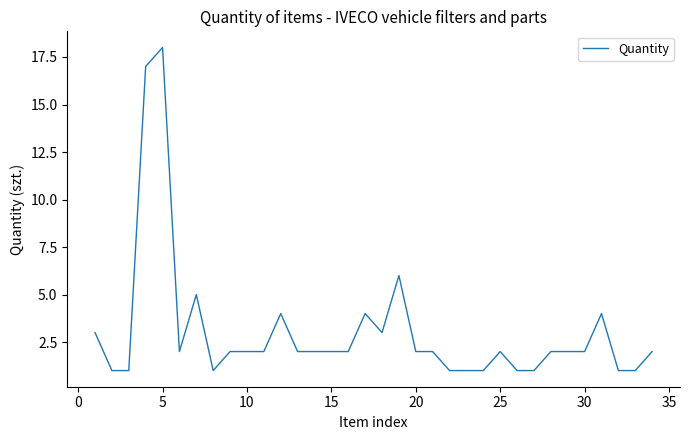

What is the maximum value shown in the chart?

18